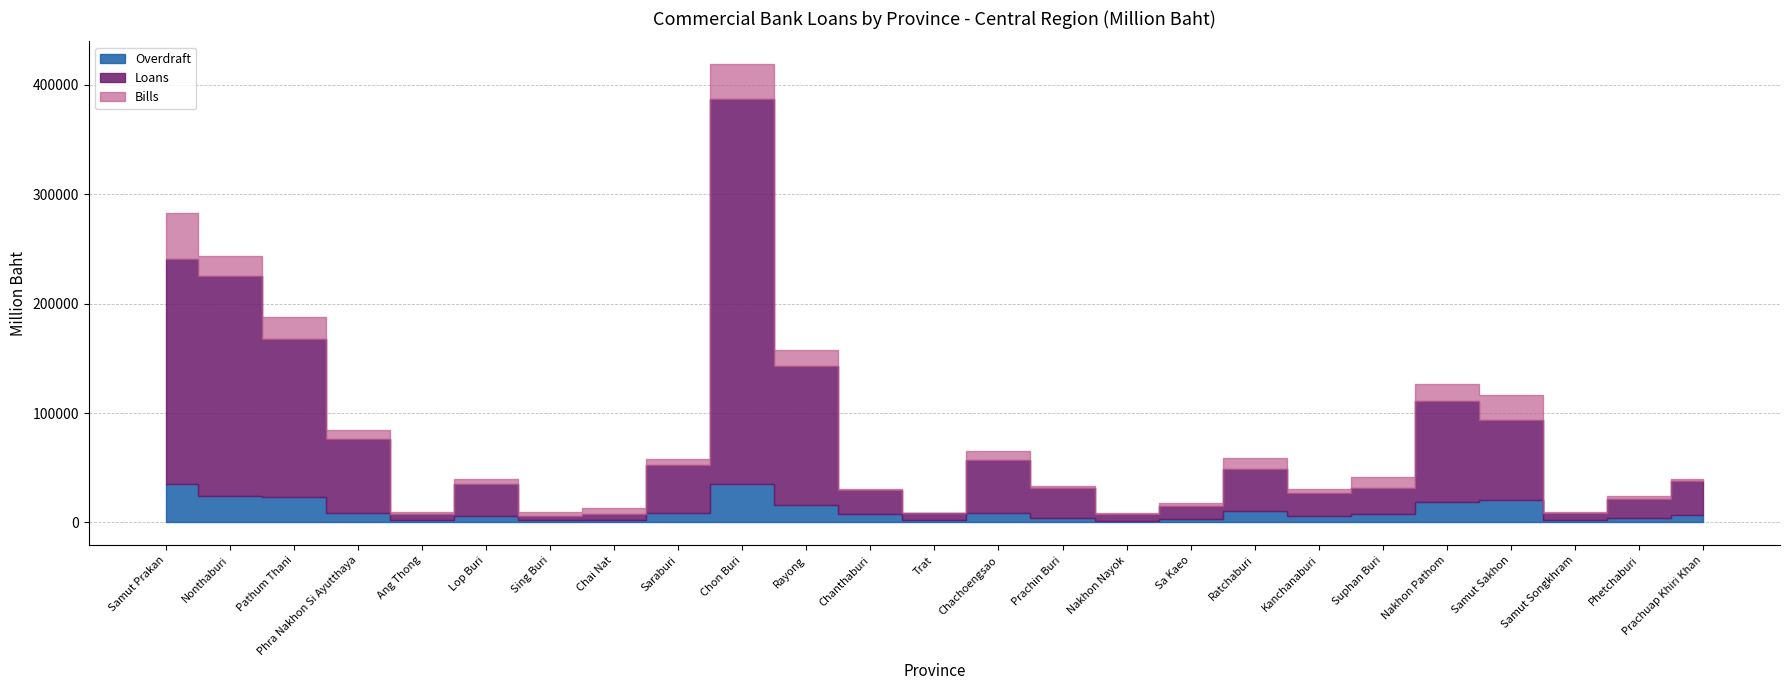

Where do Bills and Overdraft first cross each other?

Samut Prakan and Nonthaburi